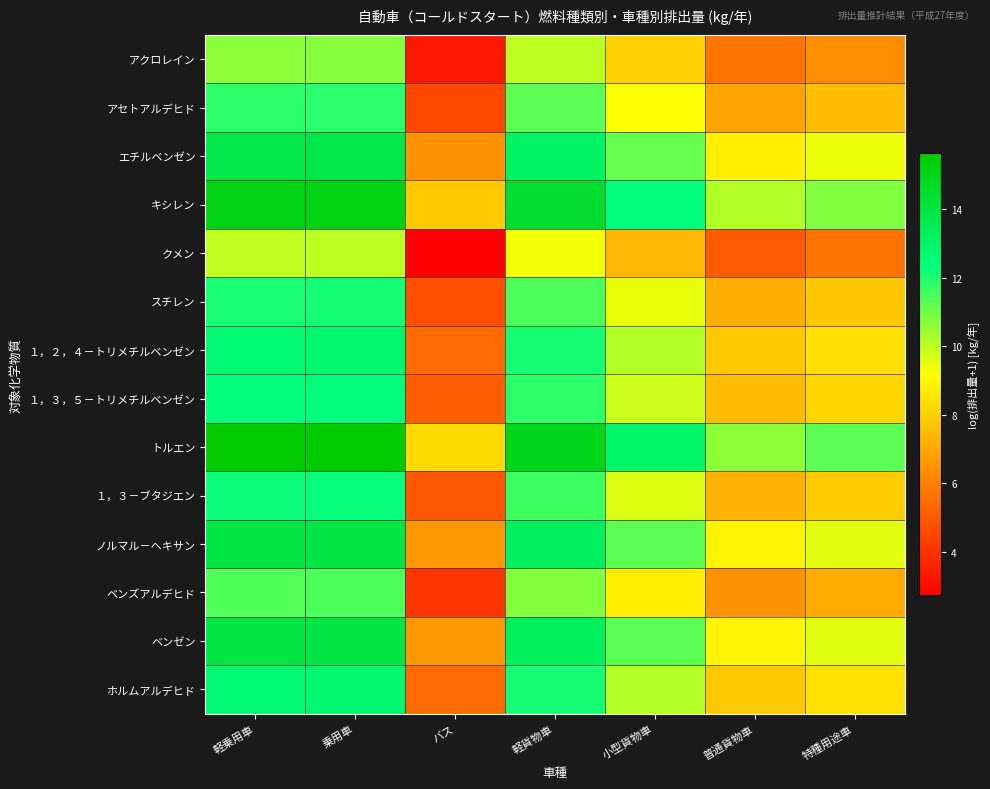

What is the spread (max minus min) of values at 軽貨物車?

5.6